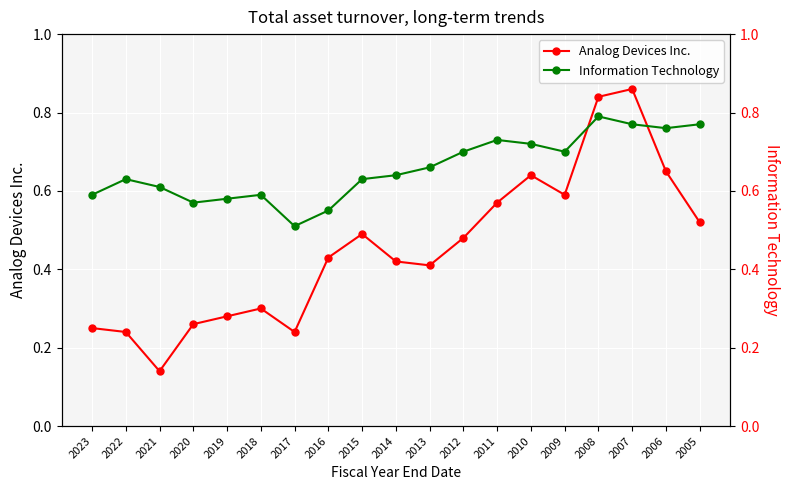

What is the difference between the highest and lowest values at 2007?

0.1